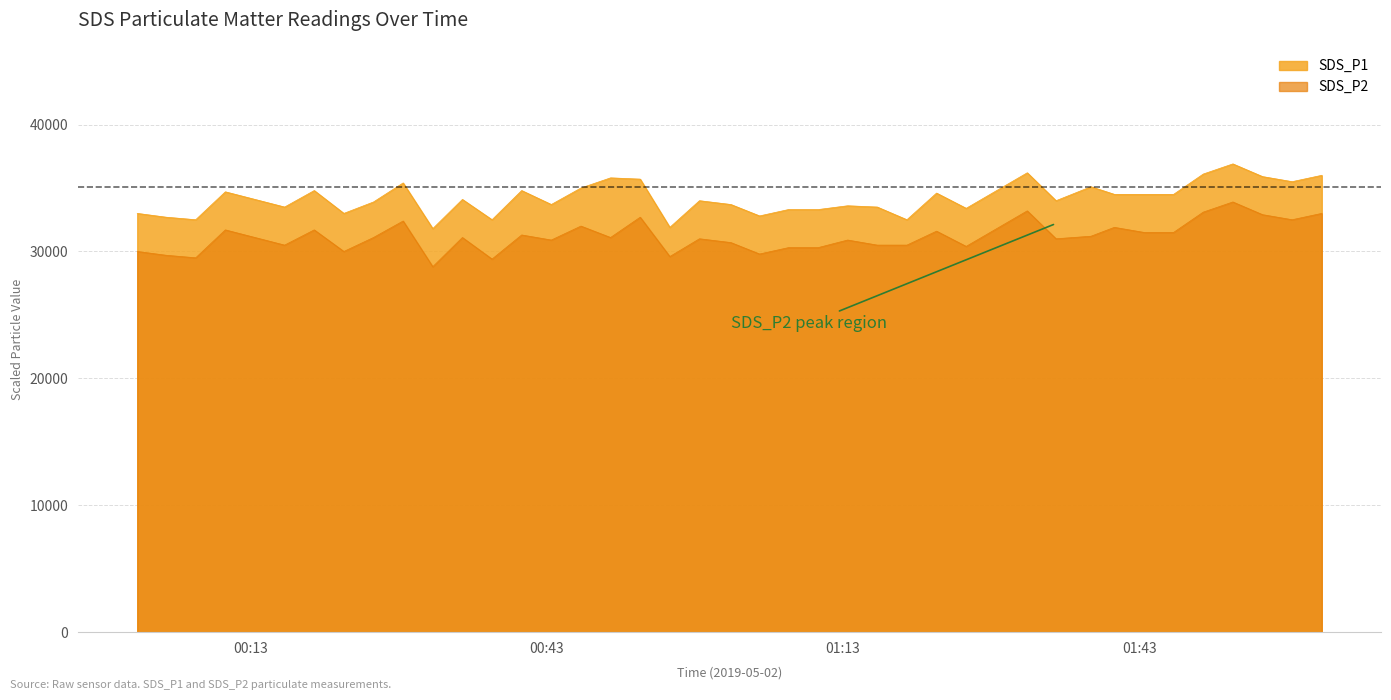

How many interior local valleys does the SDS_P1 series have?

12